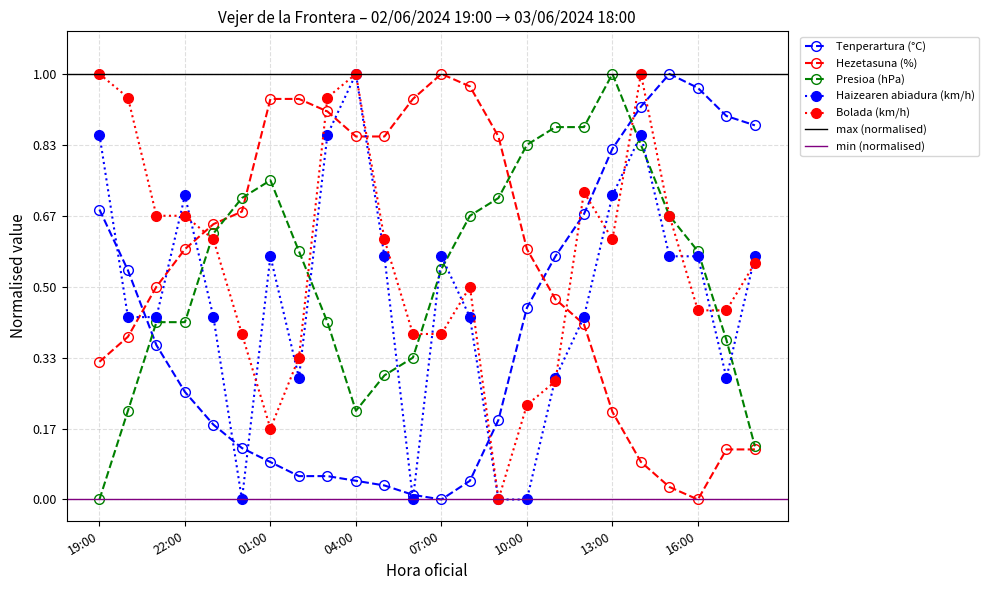

At which category does Bolada (km/h) reach its first local peak?

04:00